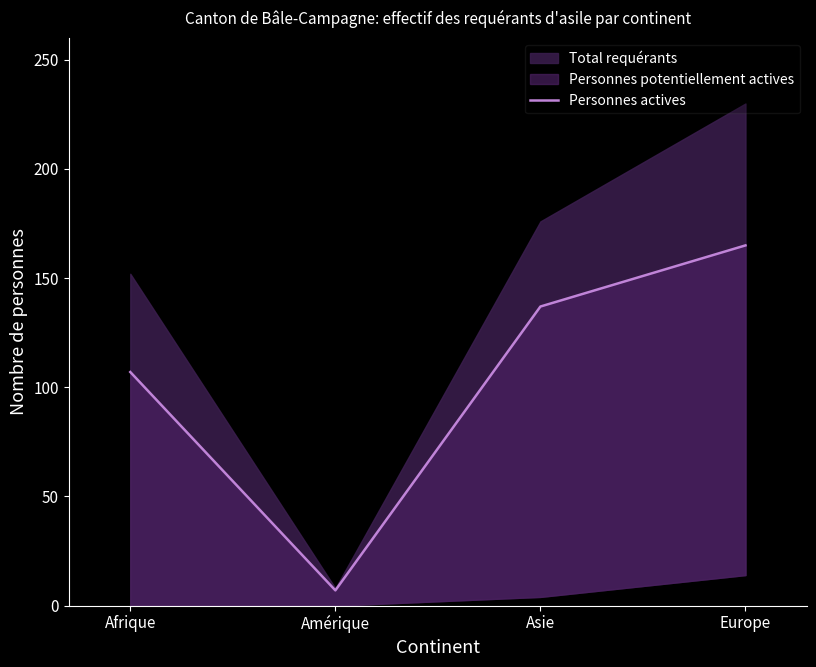

What is the sum of the values at Amérique and Asie?

144